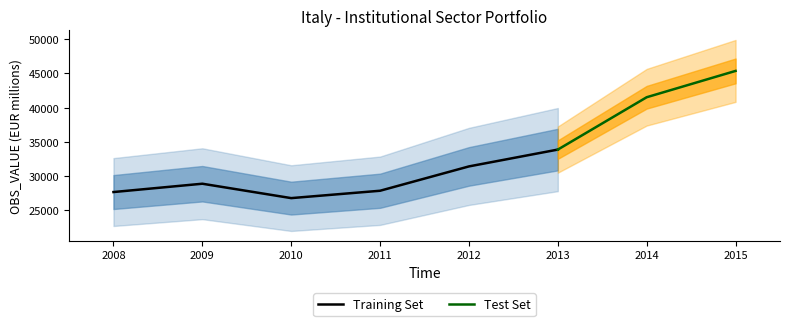

List the labels in order of value, smallest first.

2010, 2008, 2011, 2009, 2012, 2013, 2014, 2015